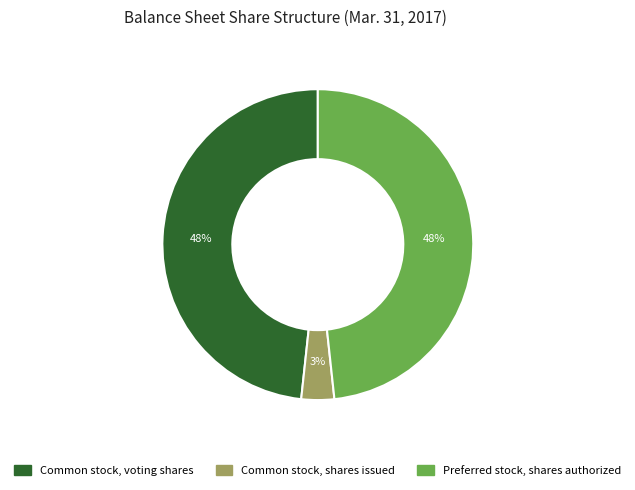

True or false: Preferred stock, shares authorized accounts for 59% of the total.

False